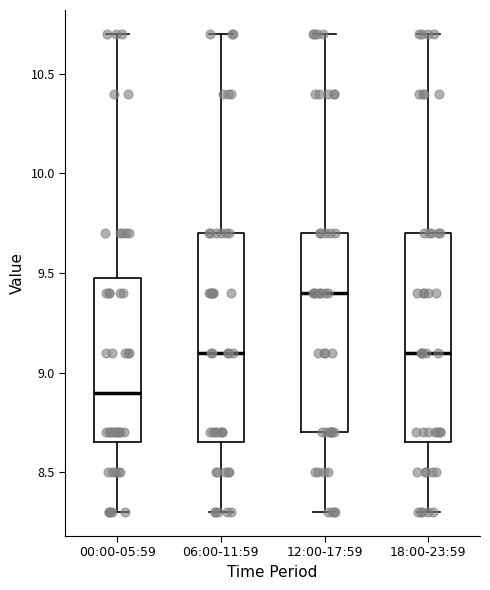

Which box has the lowest median line?

00:00-05:59